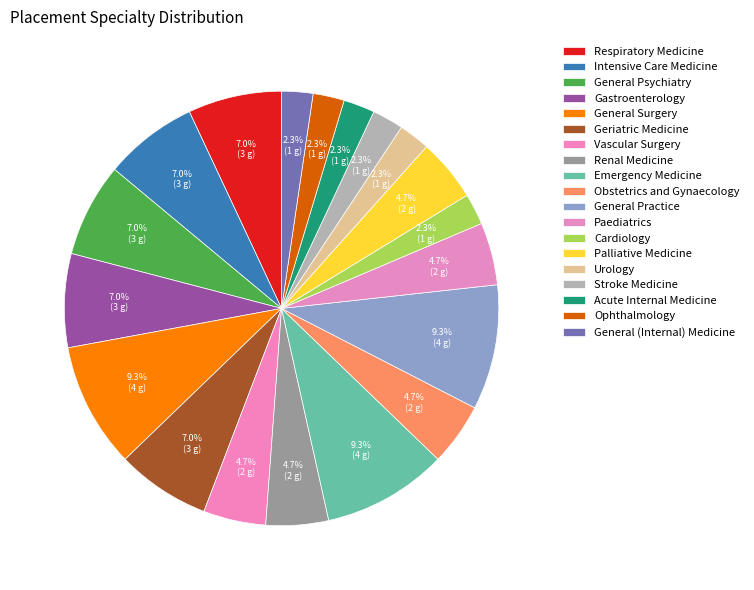

How many slices are in this pie chart?

19